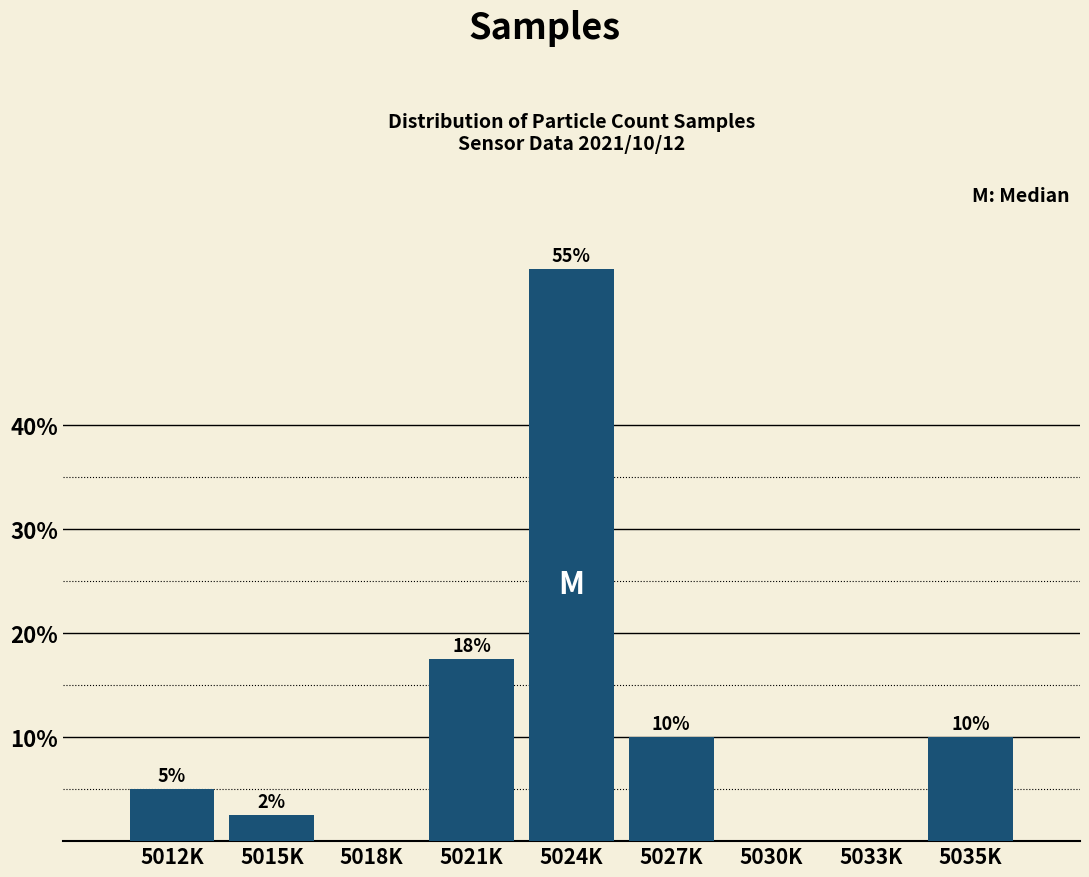

Between 5033K and 5027K, which is larger?

5027K